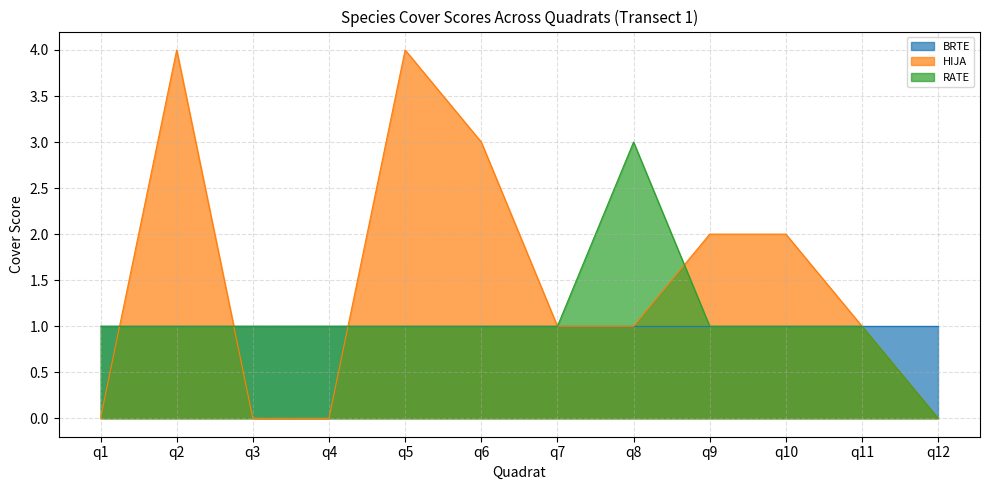

Is it true that RATE equals 2 at q12?

False